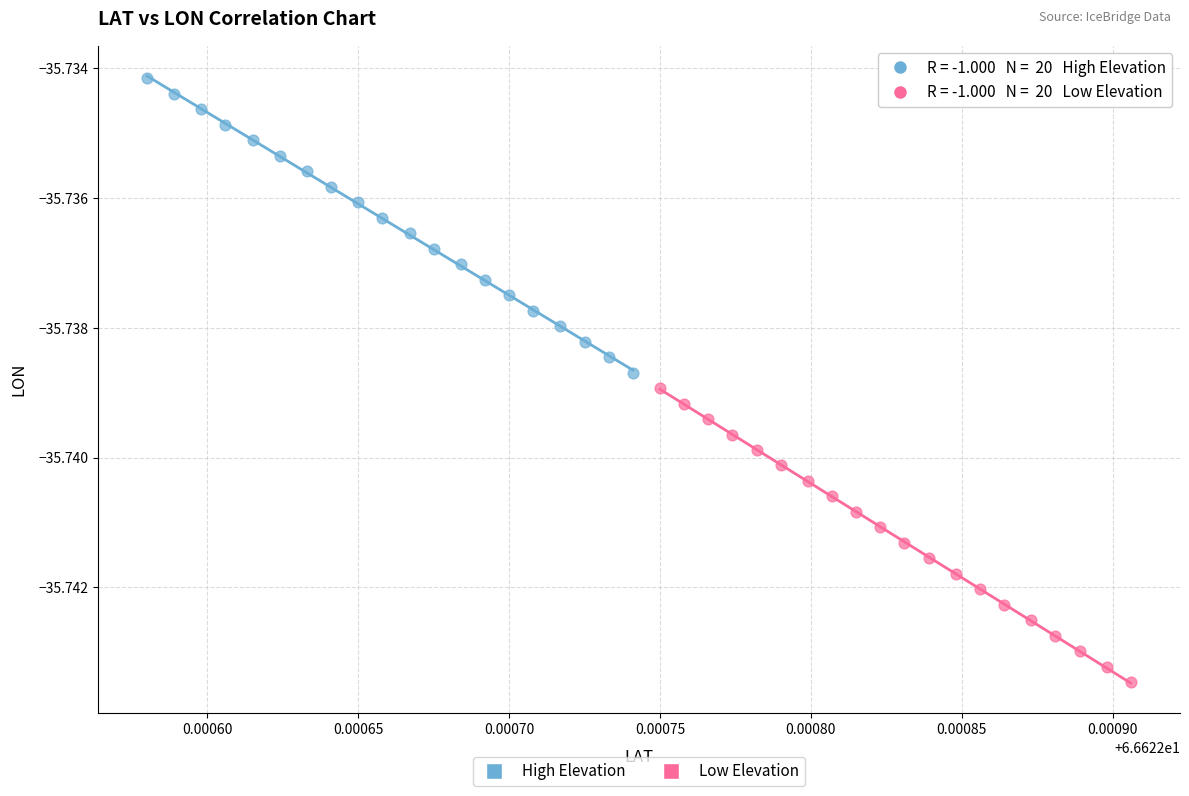

Which series has the widest spread of Y values?

High Elevation